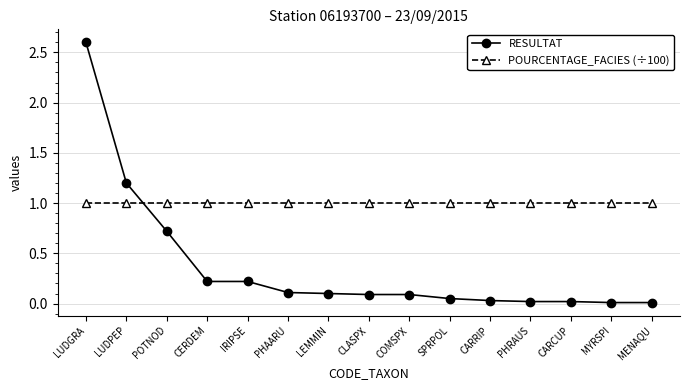

What is the difference between the RESULTAT values at CARCUP and POTNOD?

0.7